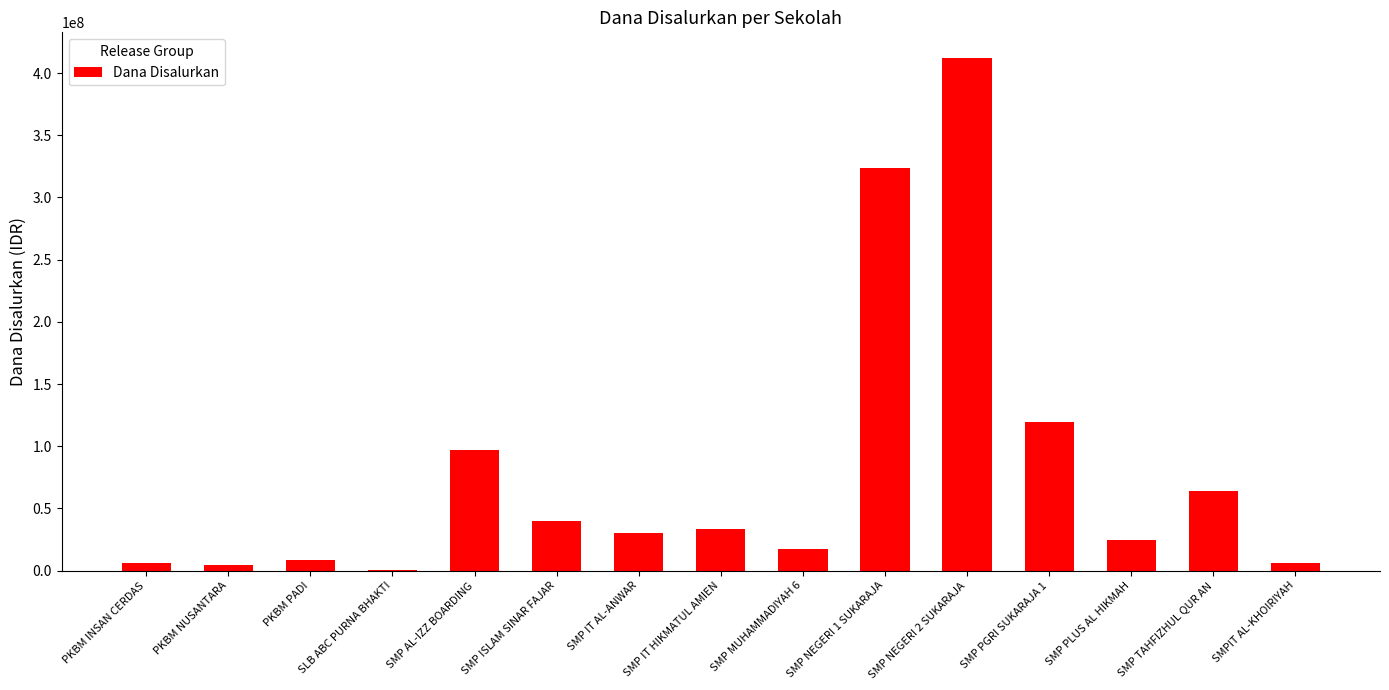

What is the sum of all values?

1188000000